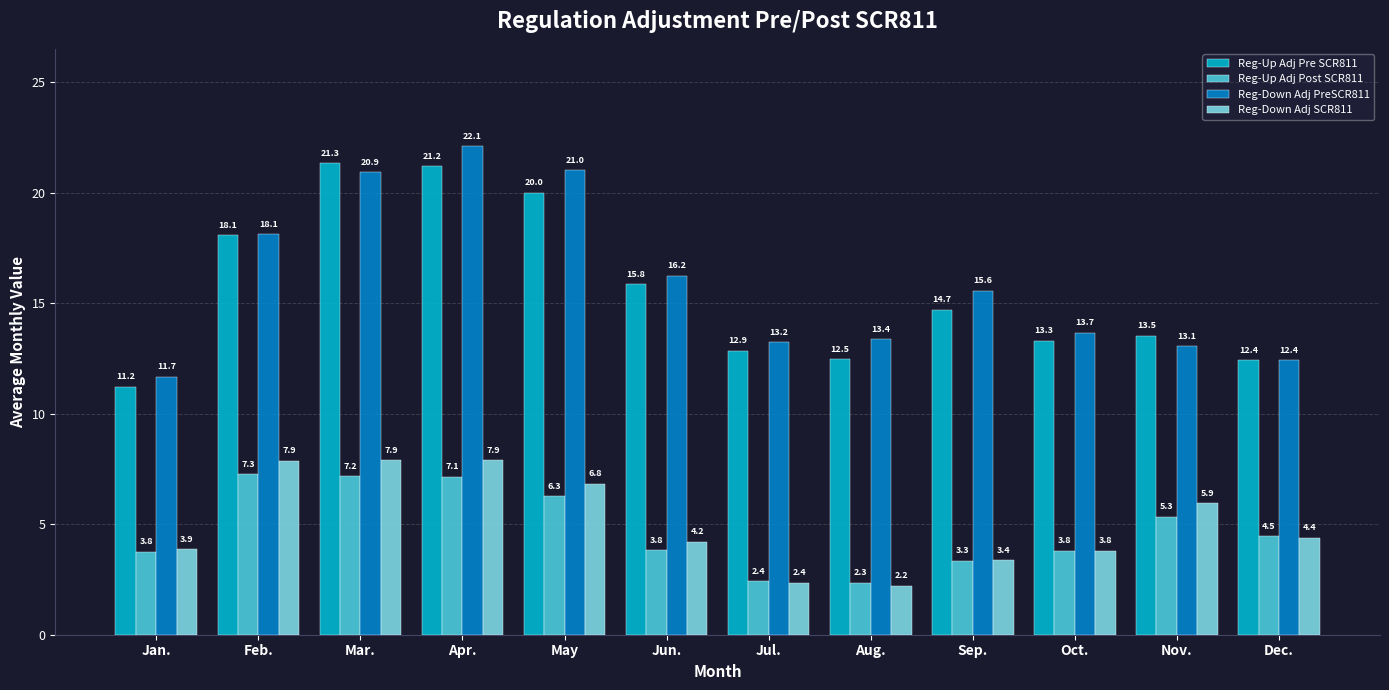

What position from the left is May?

5